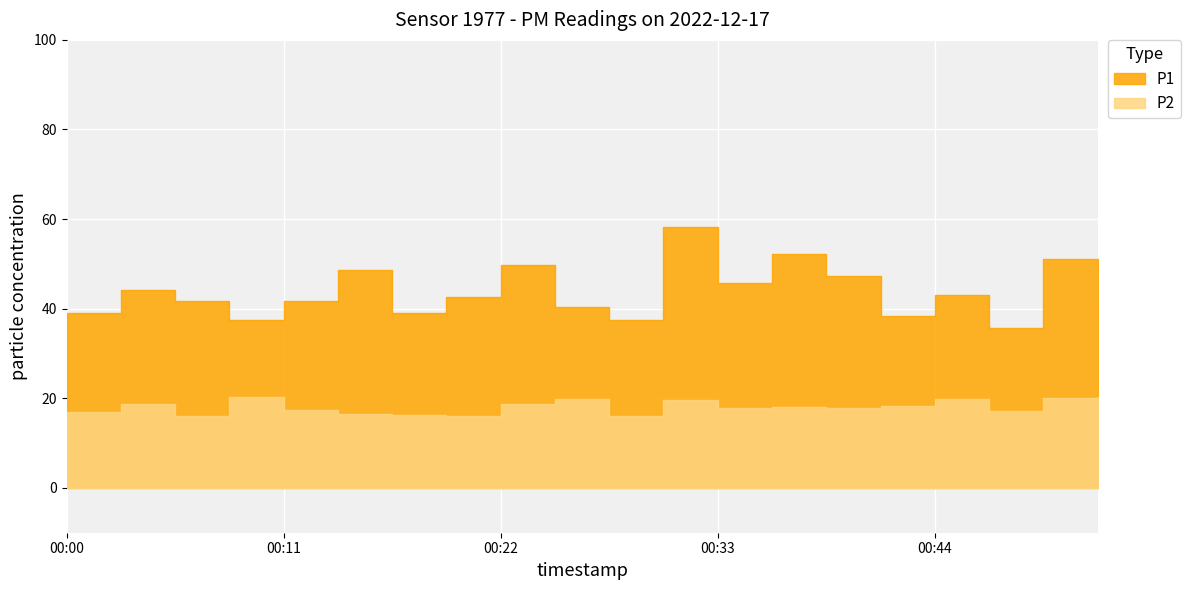

Which series has the widest spread of values?

P1